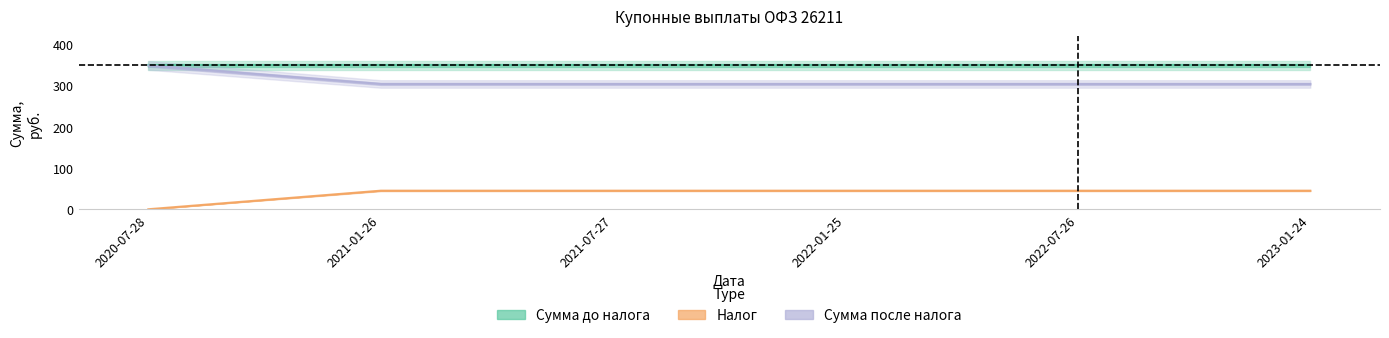

At which label does Сумма после налога reach its minimum?

2021-01-26